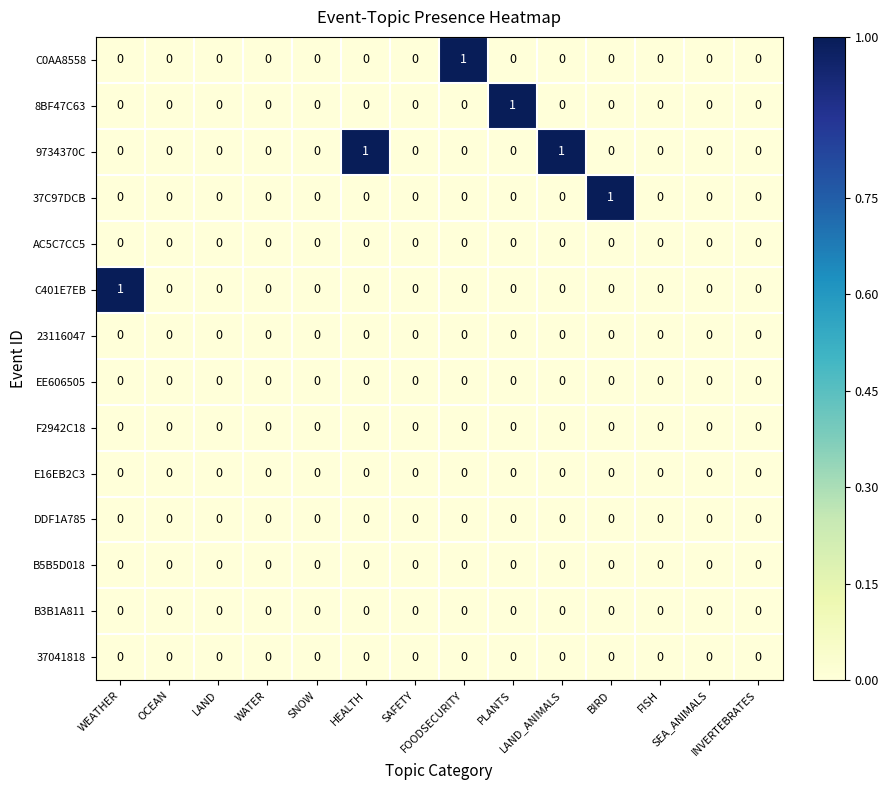

What is the total value across all series at LAND_ANIMALS?

1